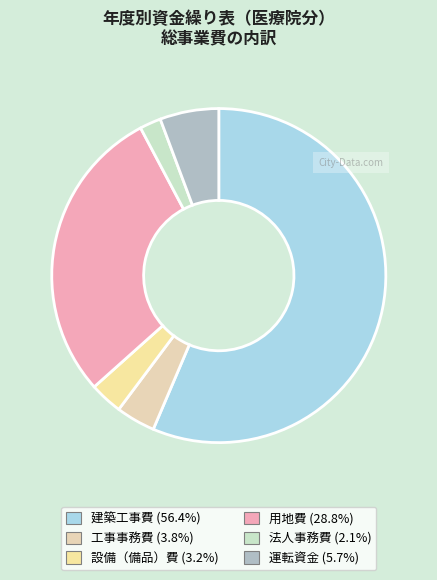

Count the number of slices in the pie.

6